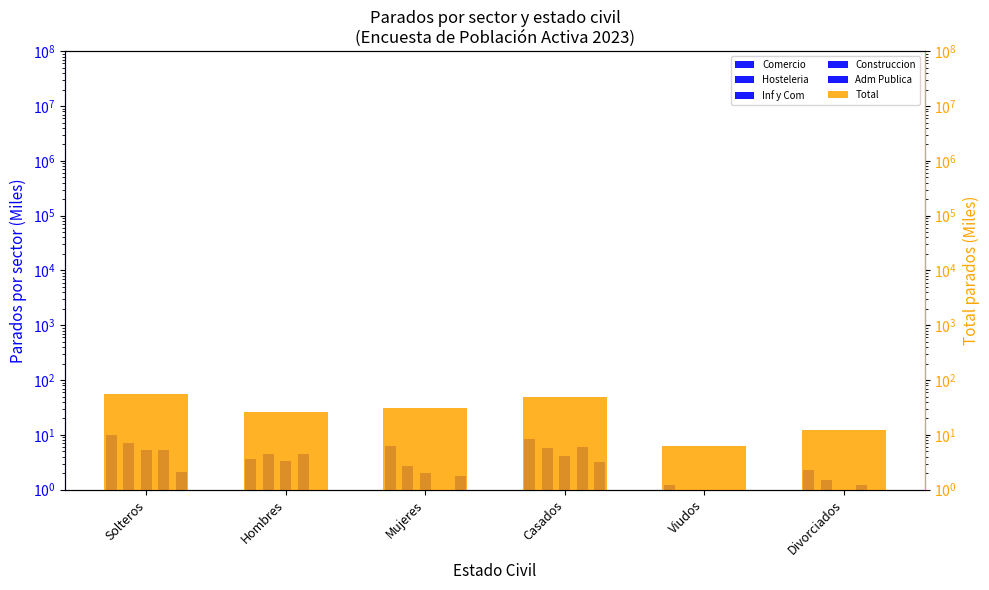

Which series has the widest spread of values?

Total